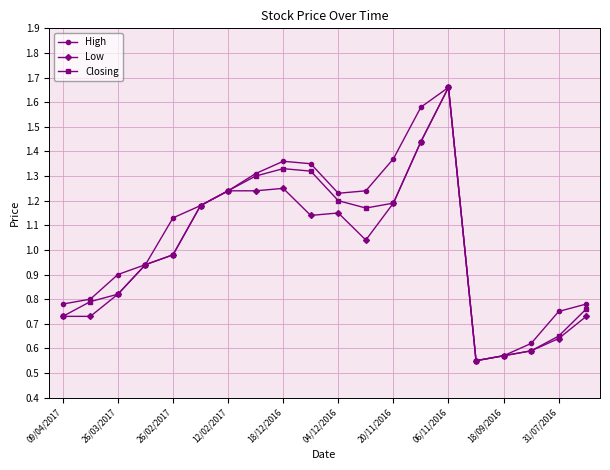

At how many categories does at least one series exceed 0?

20